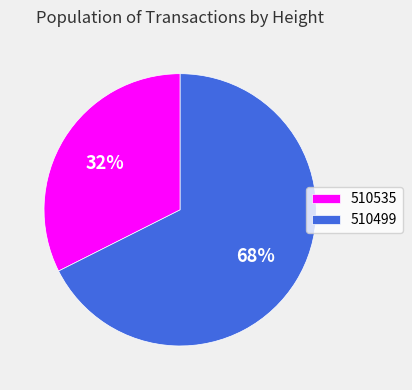

To the nearest percent, what is the average slice percentage?

50%